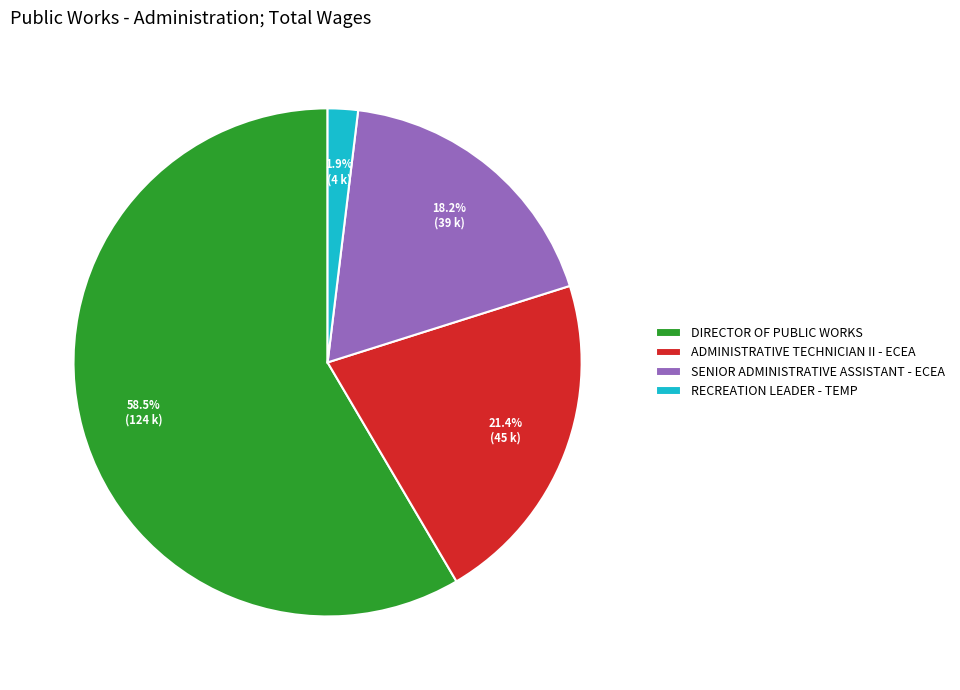

Which slice is the smallest?

RECREATION LEADER - TEMP